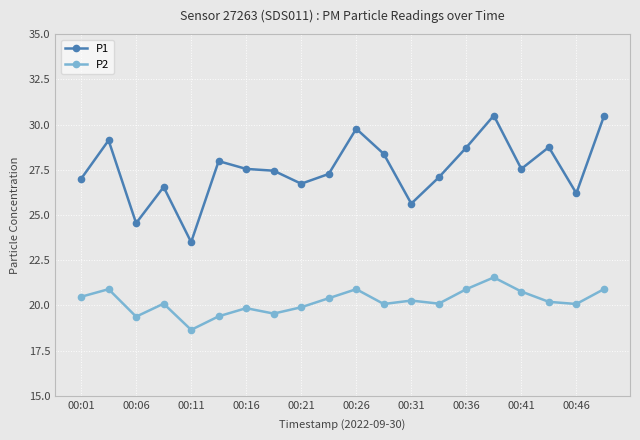

True or false: P2 and P1 intersect in this chart.

False